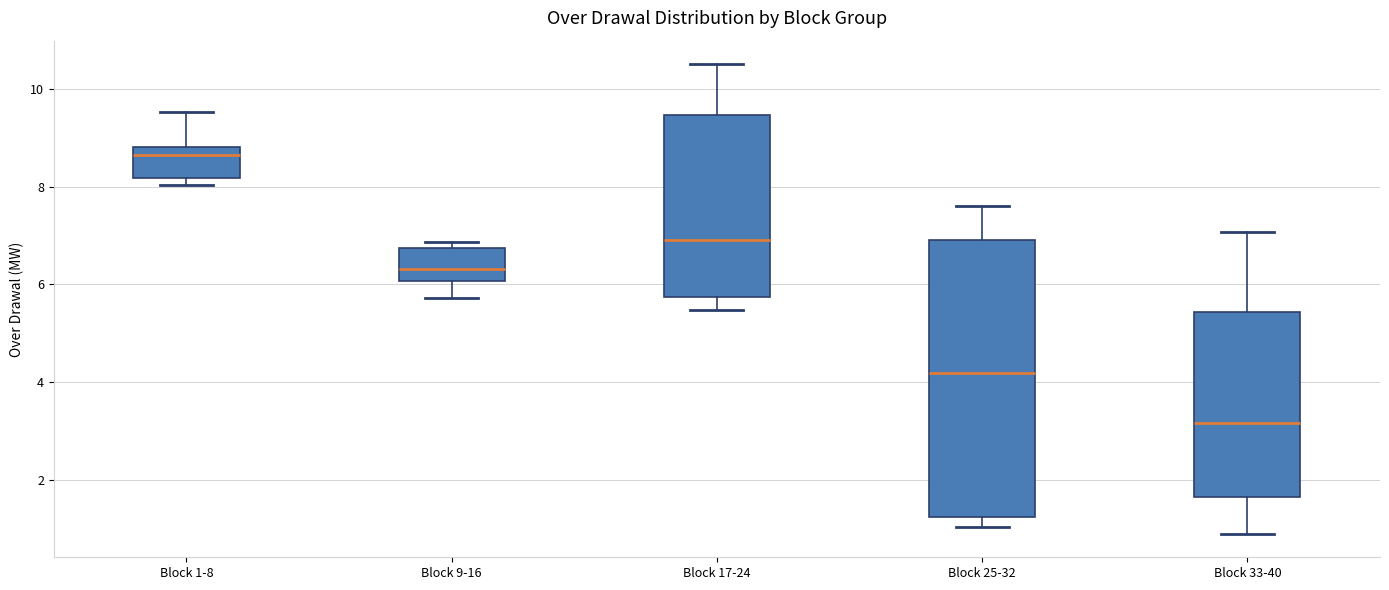

Where is the upper edge of the box for Block 1-8 on the y-axis? The values are not printed on the chart, so give them approximately, as read against the axis.

8.8